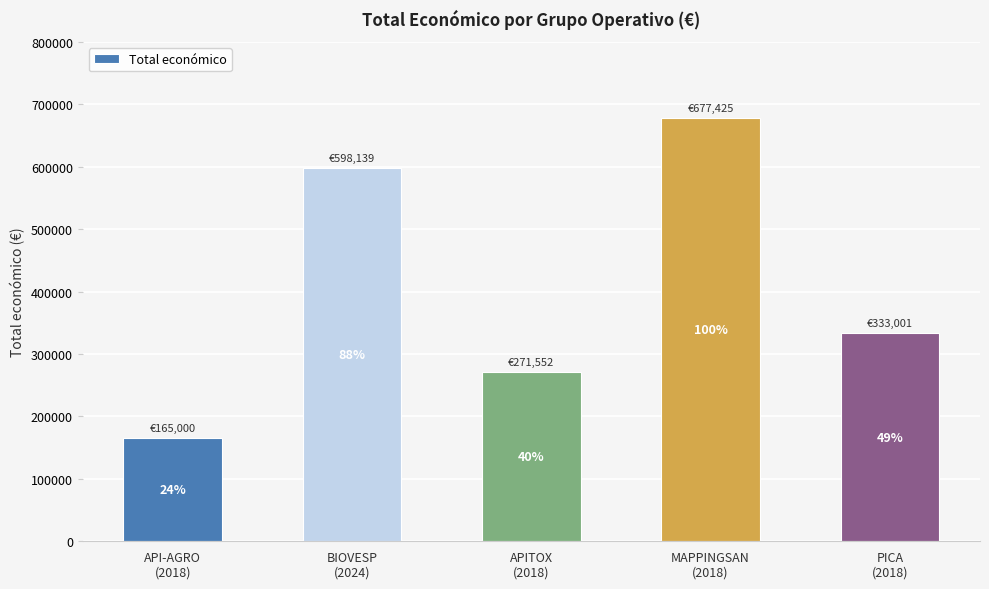

The chart shows a value of 271552 at APITOX
(2018). True or false?

True